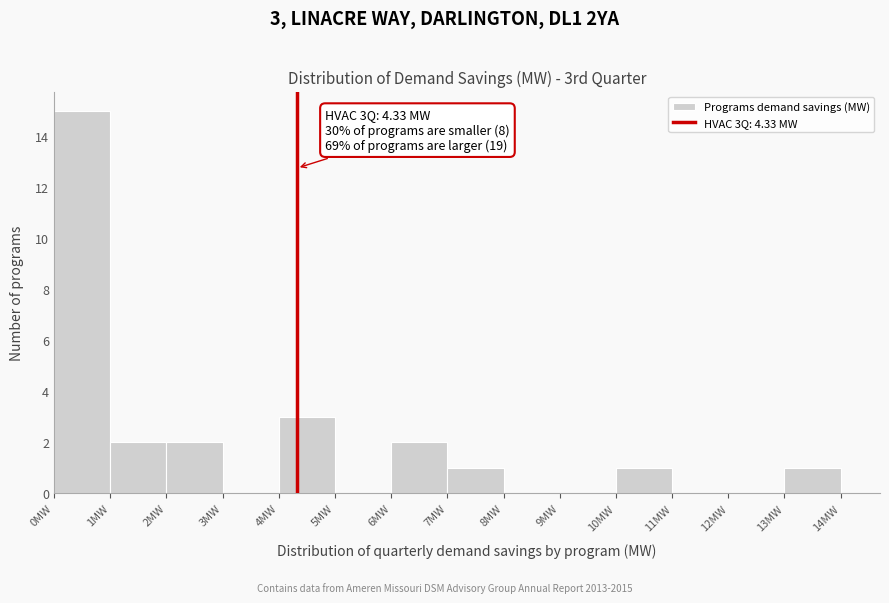

Which range on the x-axis has the tallest bar?

0 to 1